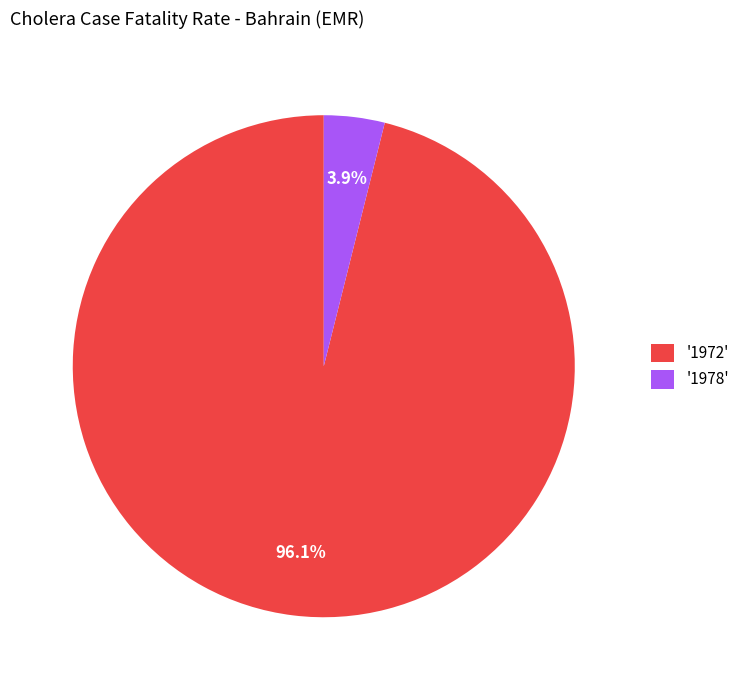

Approximately how many times larger is the value at '1972' compared to '1978'?

24.6